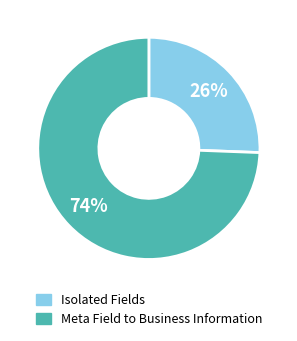

Is there any slice that represents more than half of the pie?

Yes